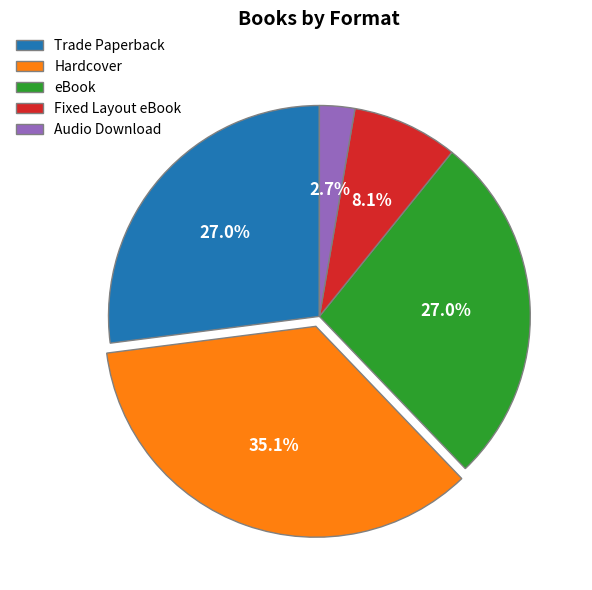

What is the smallest slice in the pie chart?

Audio Download